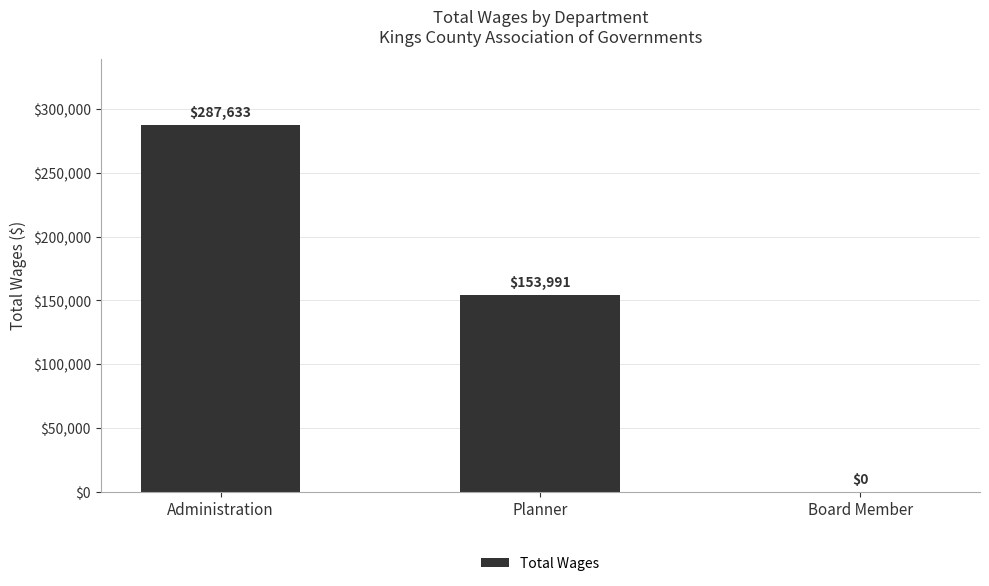

What is the sum of the values at Board Member and Planner?

153991